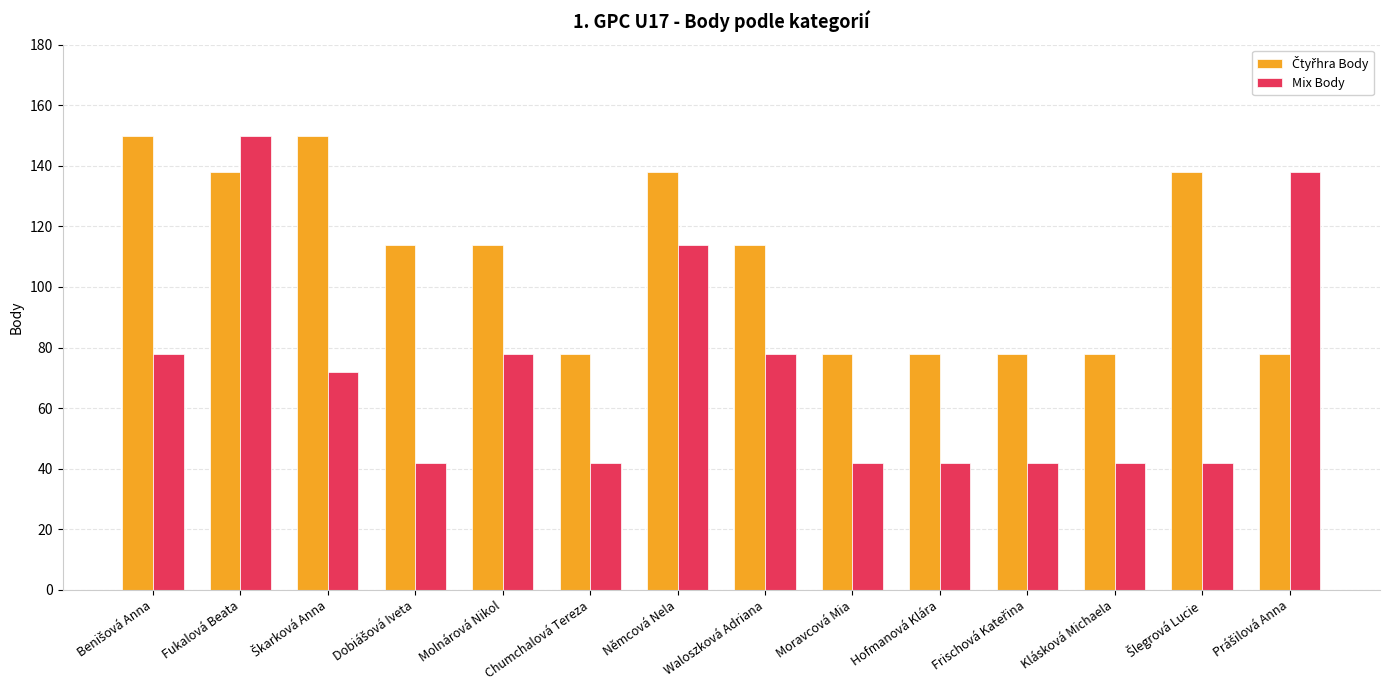

At which category is the sum across all series the highest?

Fukalová Beata